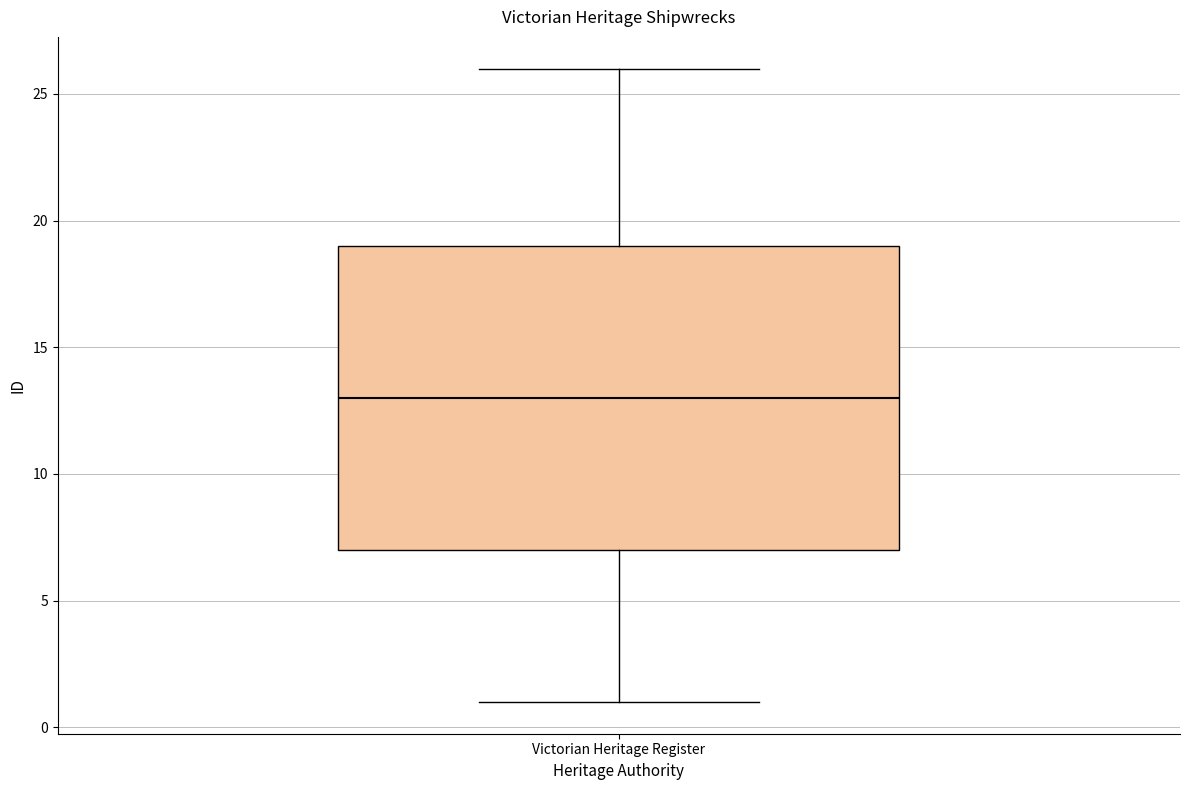

Transcribe this box plot: give where the median line is, the range the box spans, and where the two whiskers end, as read against the y-axis. The values are not printed on the chart, so give them approximately, as read against the axis.

median 13, box 7 to 19, whiskers 1 to 26